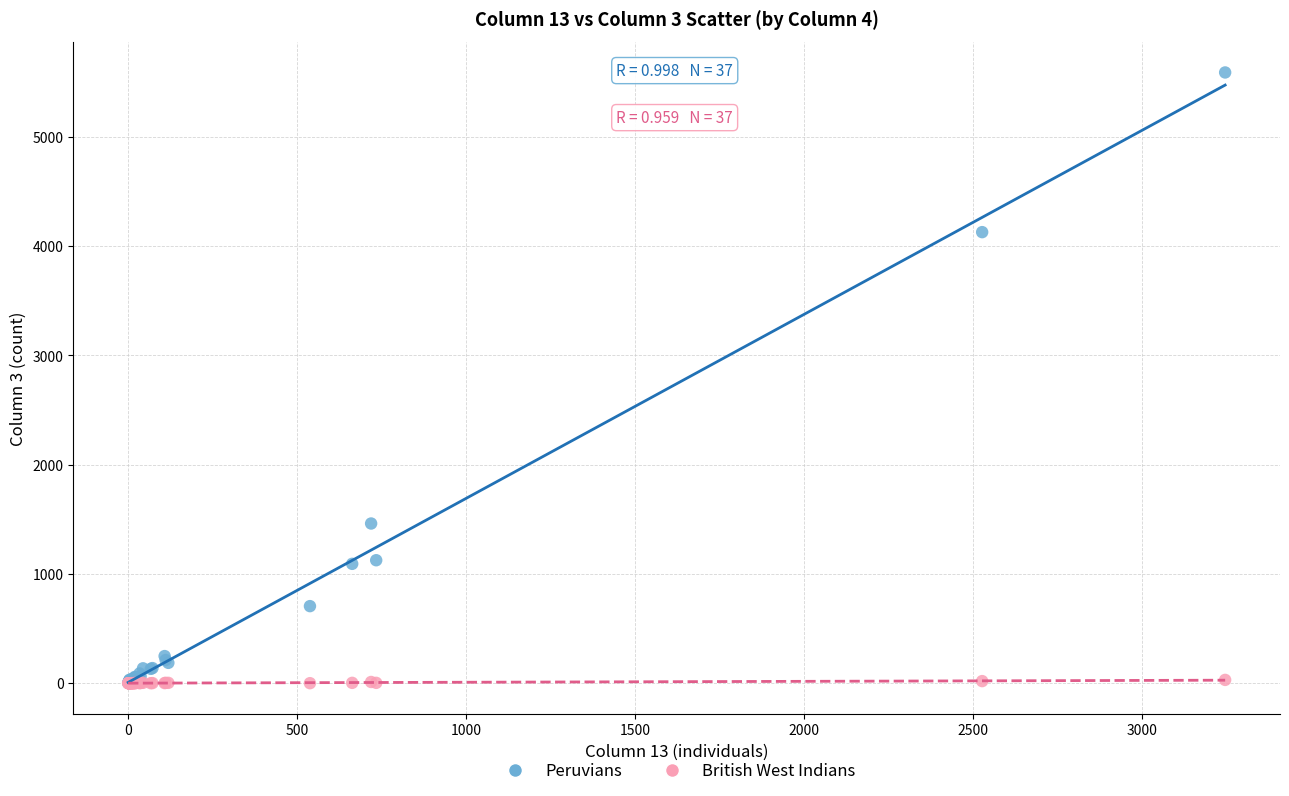

Which series reaches the maximum Y coordinate?

Peruvians